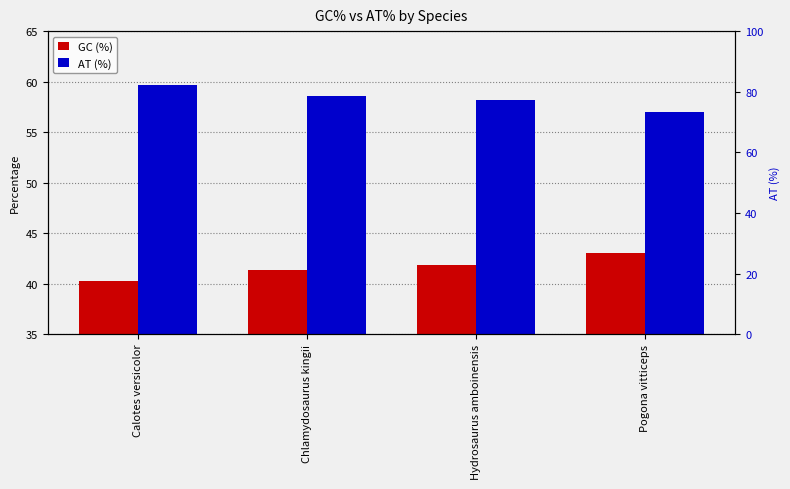

What is the sum of the GC (%) values at Hydrosaurus amboinensis and Chlamydosaurus kingii?

83.2